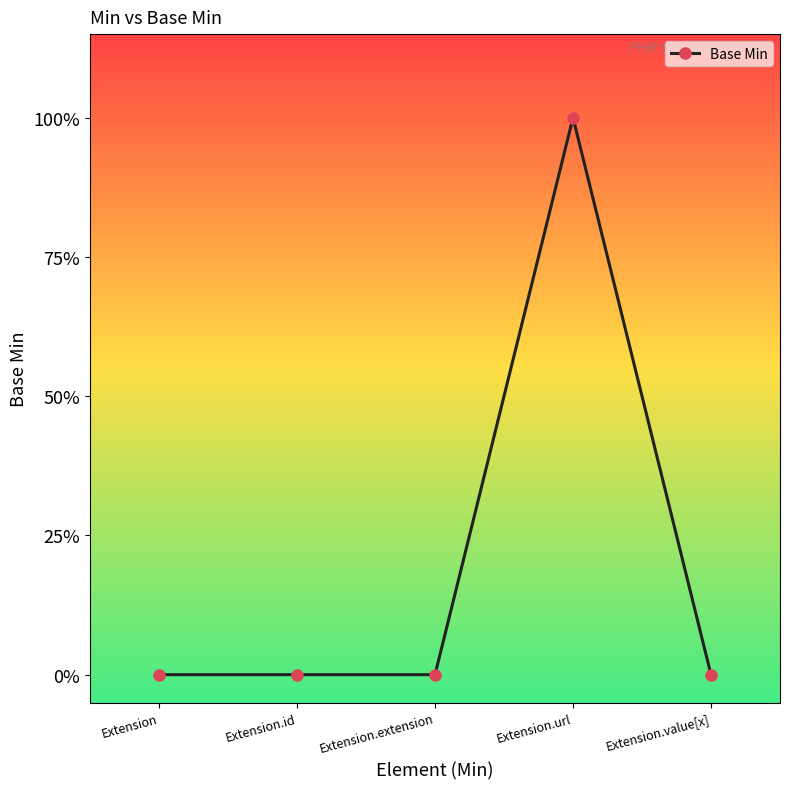

Rank the categories by value from lowest to highest.

Extension, Extension.id, Extension.extension, Extension.value[x], Extension.url